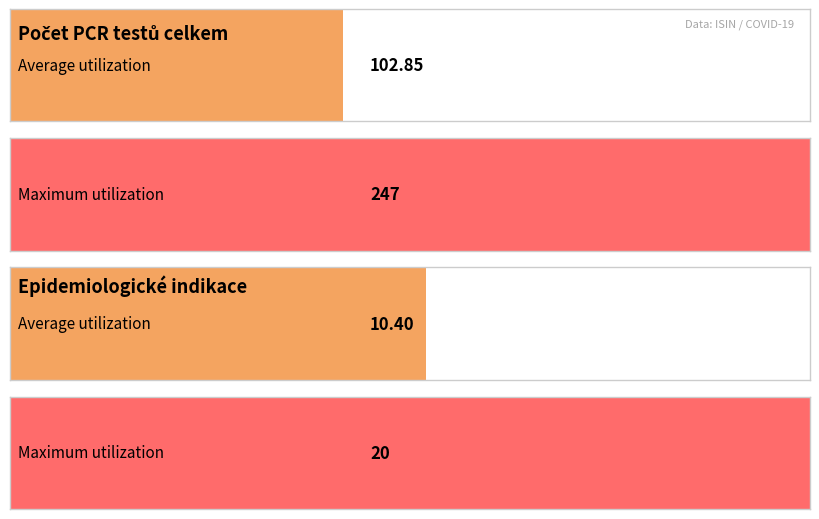

Which series has the largest range (max minus min)?

Počet PCR testů celkem